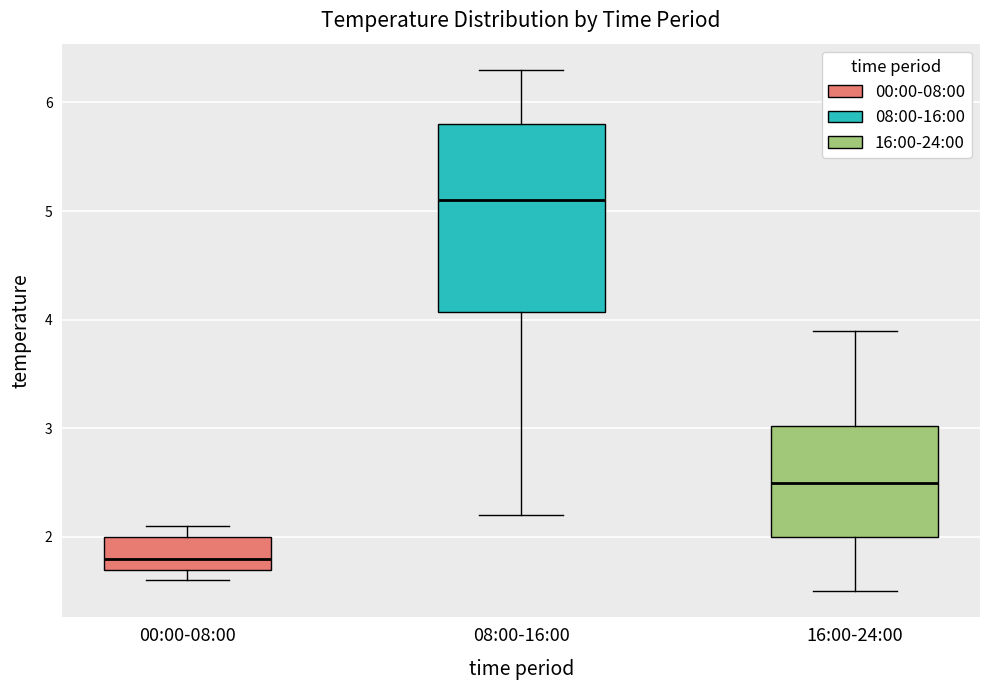

Reading left to right, transcribe this box plot: for each box, give where its median line is, the range the box spans, and where its two whiskers end, as read against the y-axis. The values are not printed on the chart, so give them approximately, as read against the axis.

00:00-08:00: median 1.8, box 1.7 to 2.0, whiskers 1.6 to 2.1
08:00-16:00: median 5.1, box 4.1 to 5.8, whiskers 2.2 to 6.3
16:00-24:00: median 2.5, box 2.0 to 3.0, whiskers 1.5 to 3.9